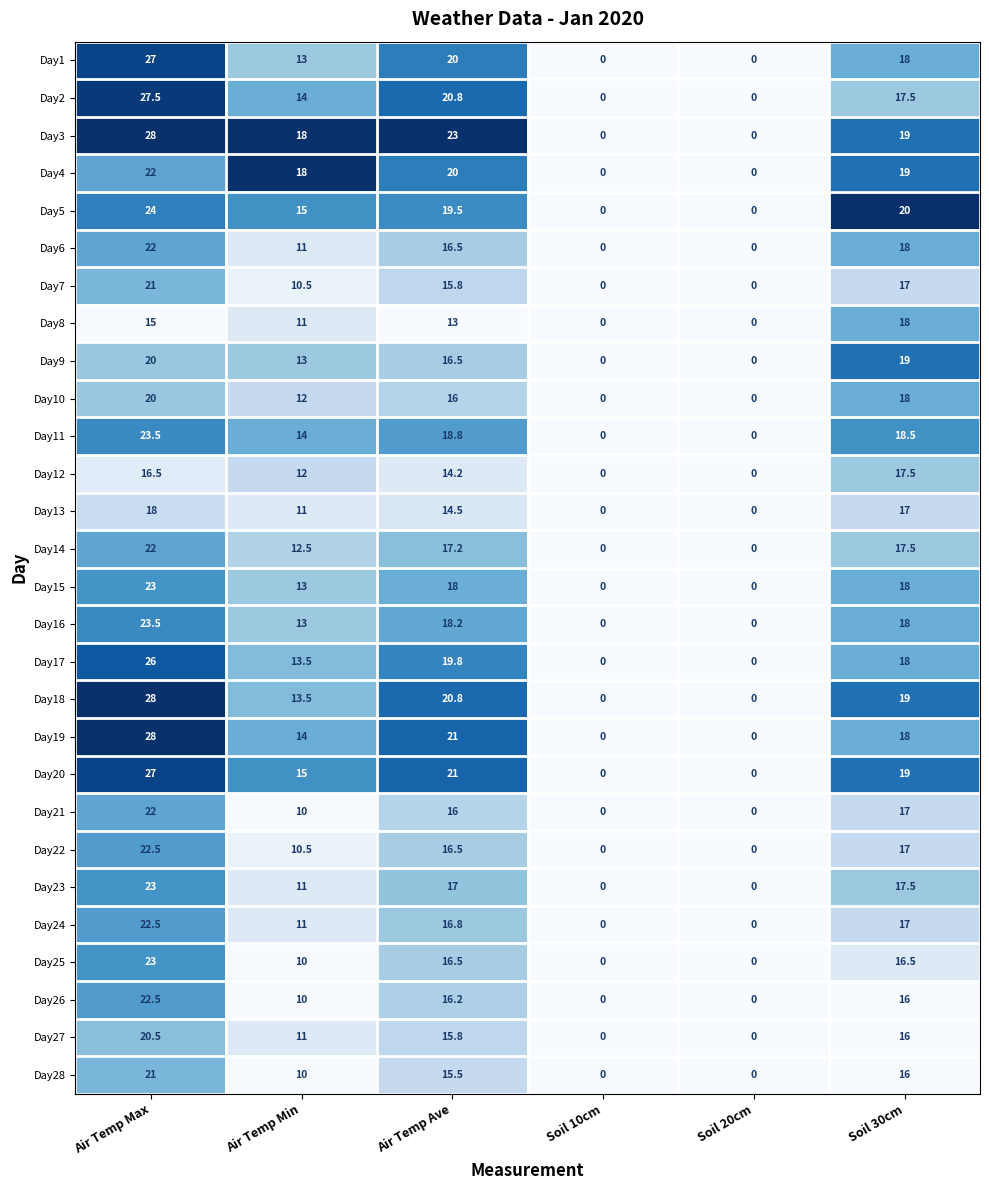

Which series has the largest total across all categories?

Day3